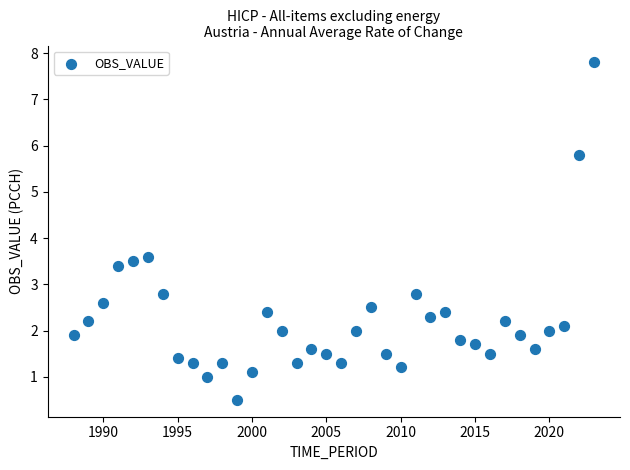

What Y value in the scatter plot is closest to 4?

3.6